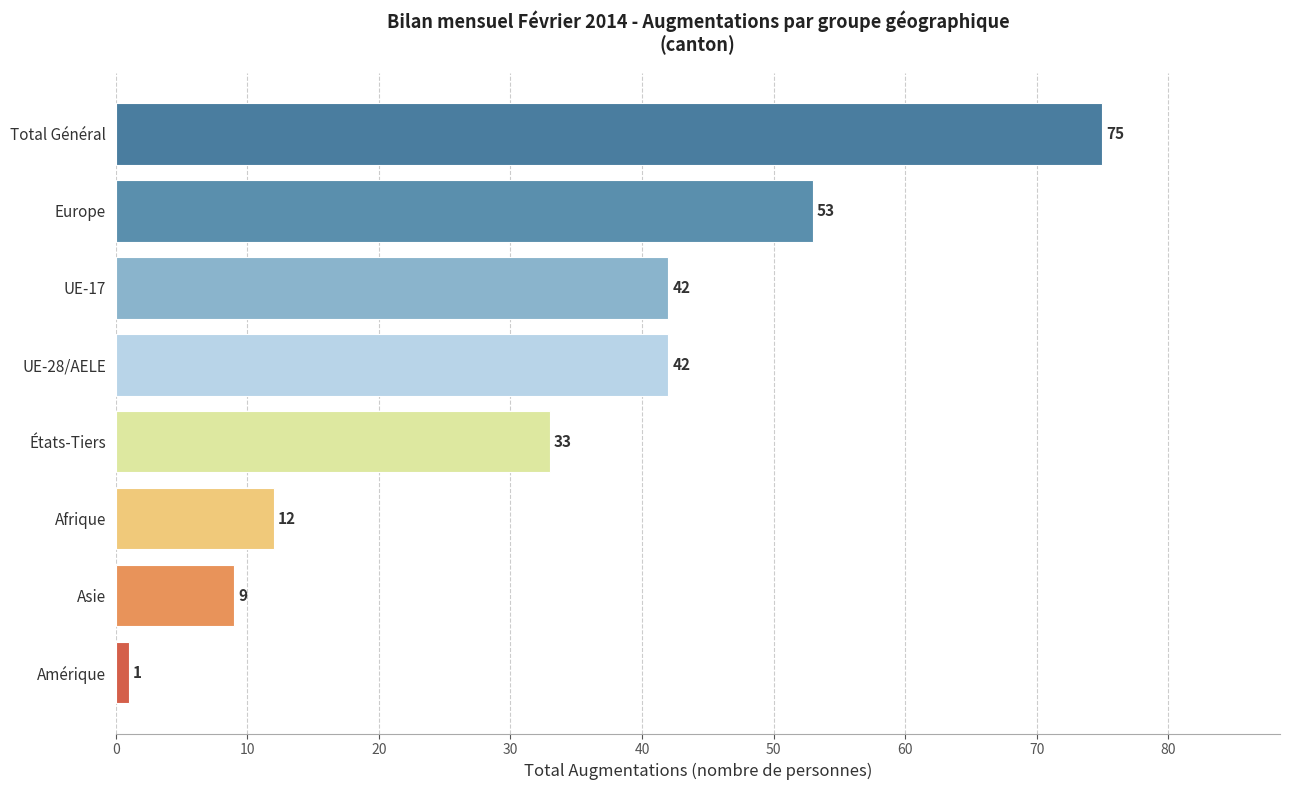

Is it true that the value at Afrique is 2?

False